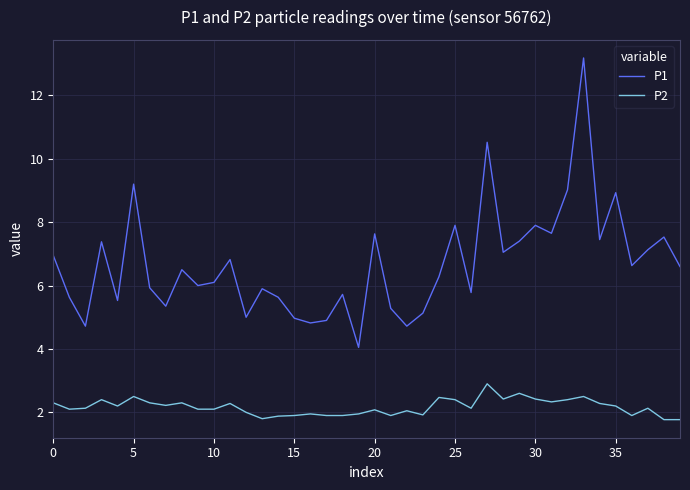

Rank the series by their maximum value, from lowest to highest.

P2, P1